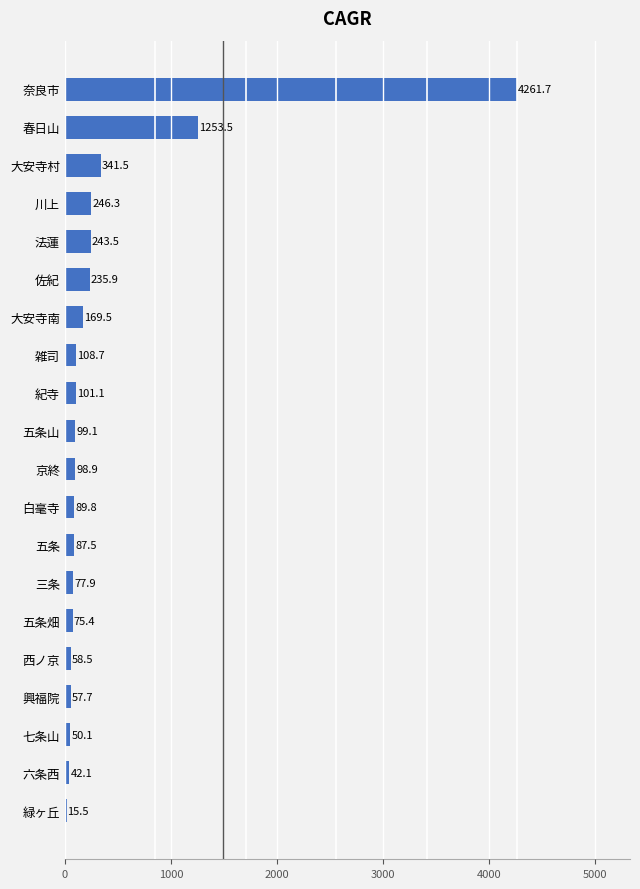

At which label is the value closest to 2138?

春日山